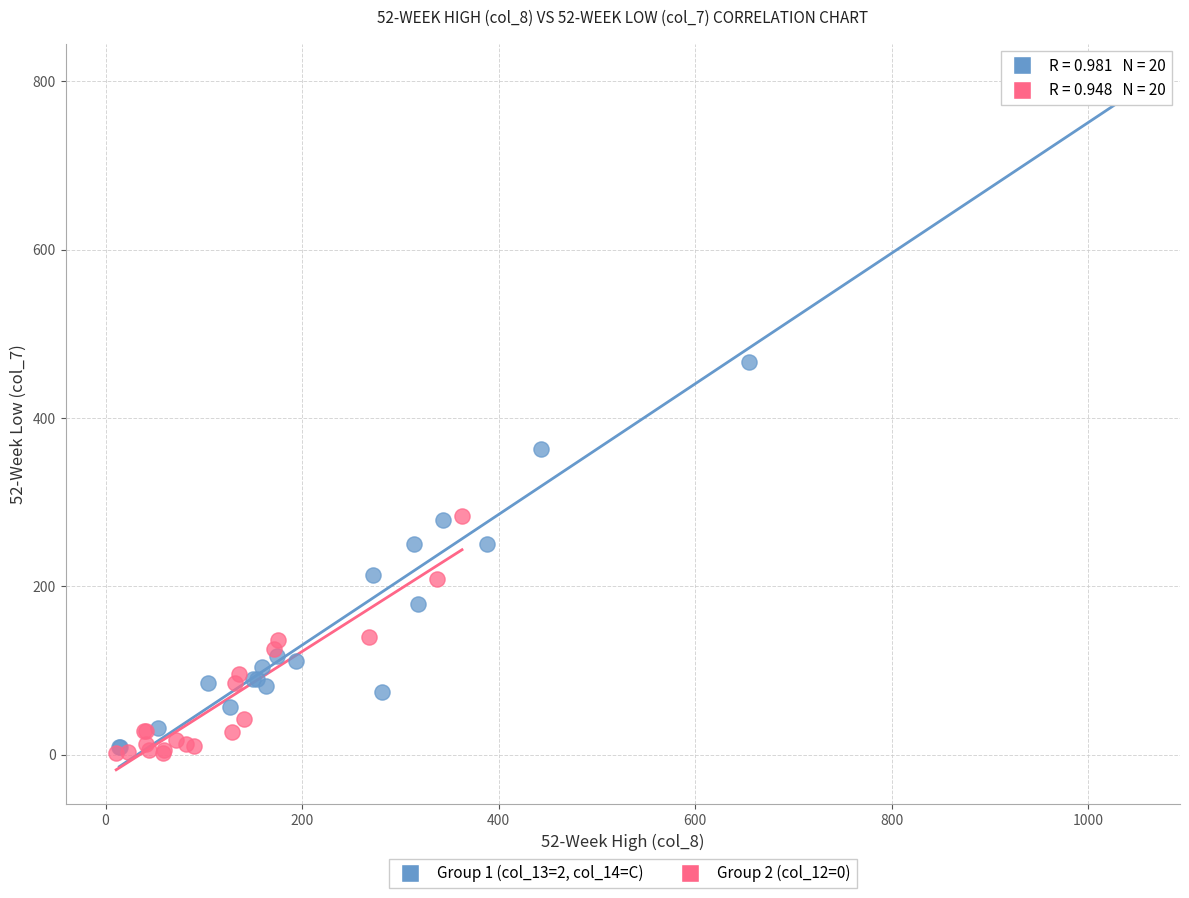

Which series has the largest Y range (max minus min)?

Group 1 (col_13=2, col_14=C)